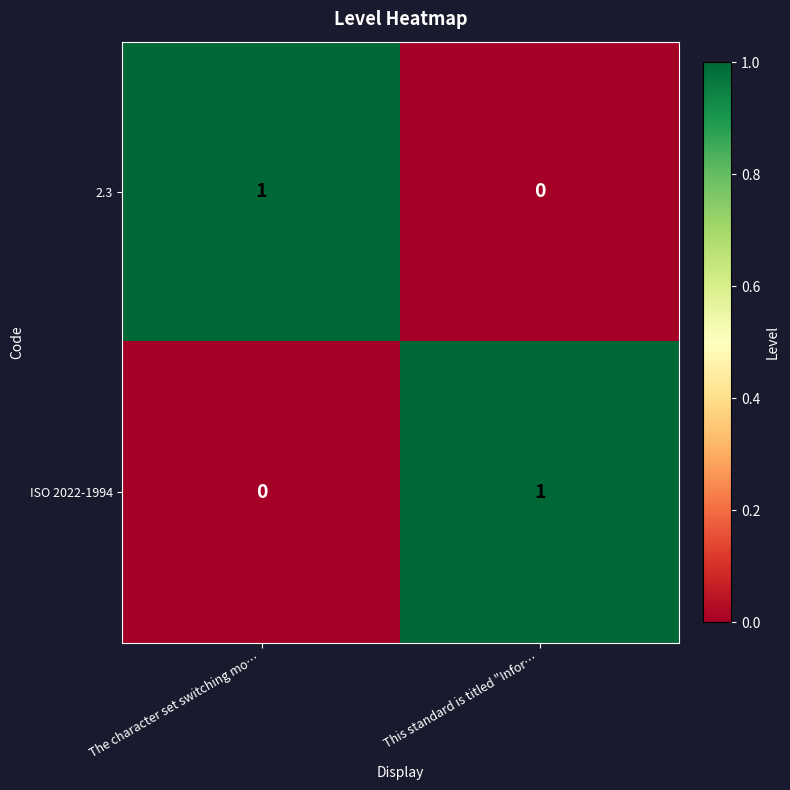

Which category has the highest value in the ISO 2022-1994 series?

This standard is titled "Infor…